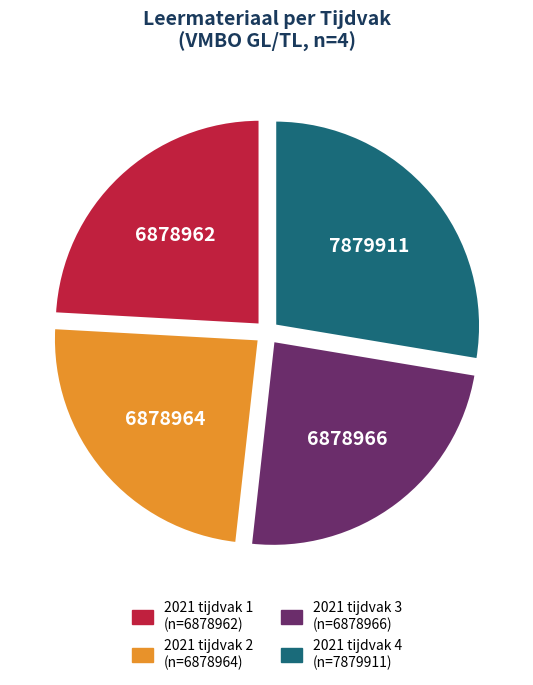

Is there any slice that represents more than half of the pie?

No